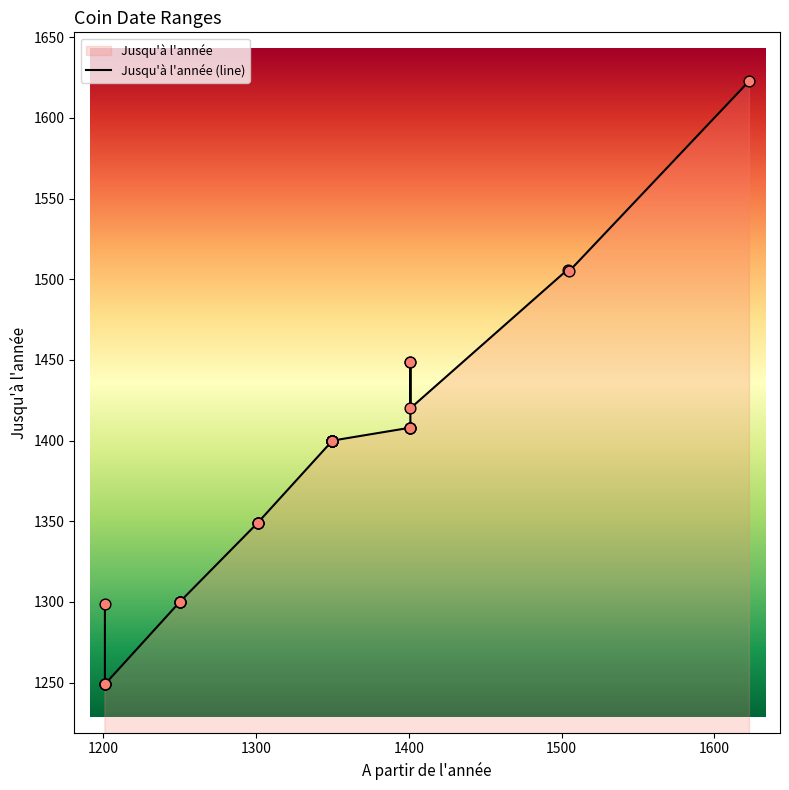

Approximately how many times larger is the value at 1250 compared to 1623?

0.8